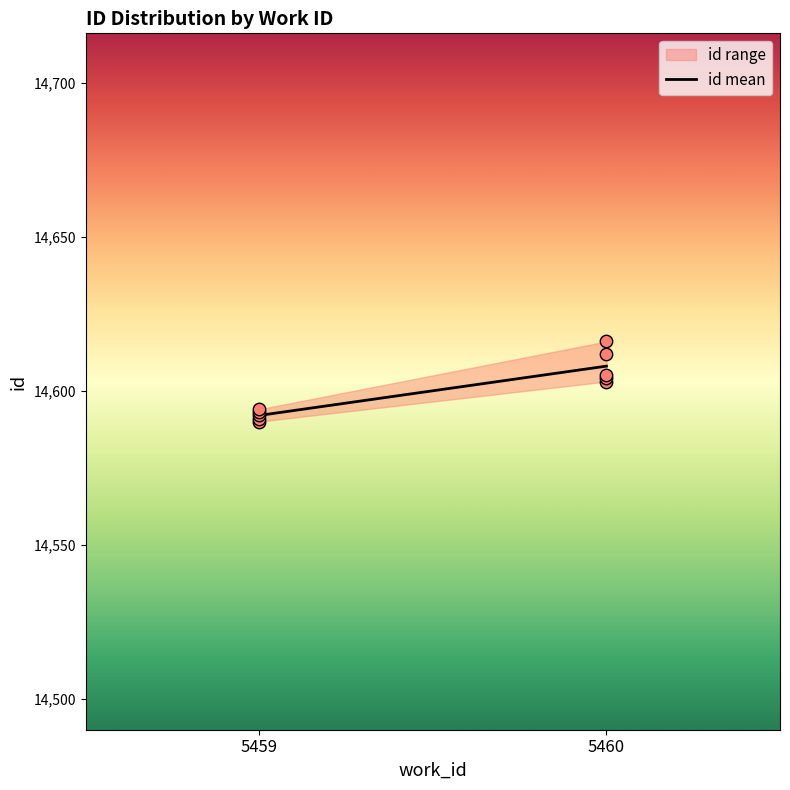

Which has a higher value, 5459 or 5460?

5460